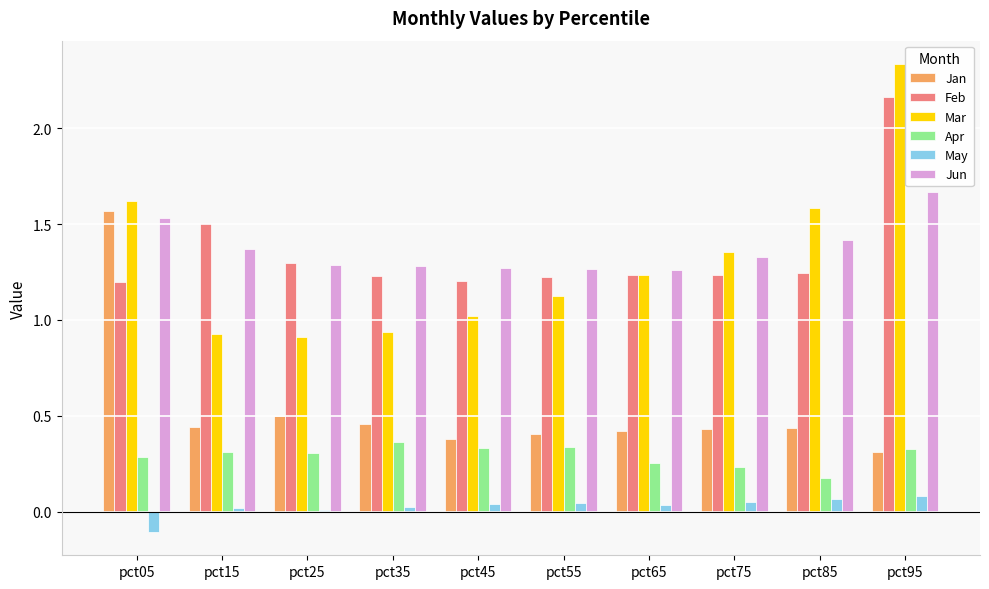

Does the chart contain stacked bars?

No